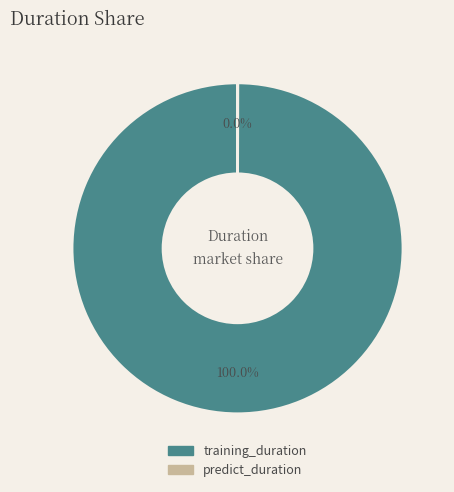

To the nearest percent, what is the average slice percentage?

50%